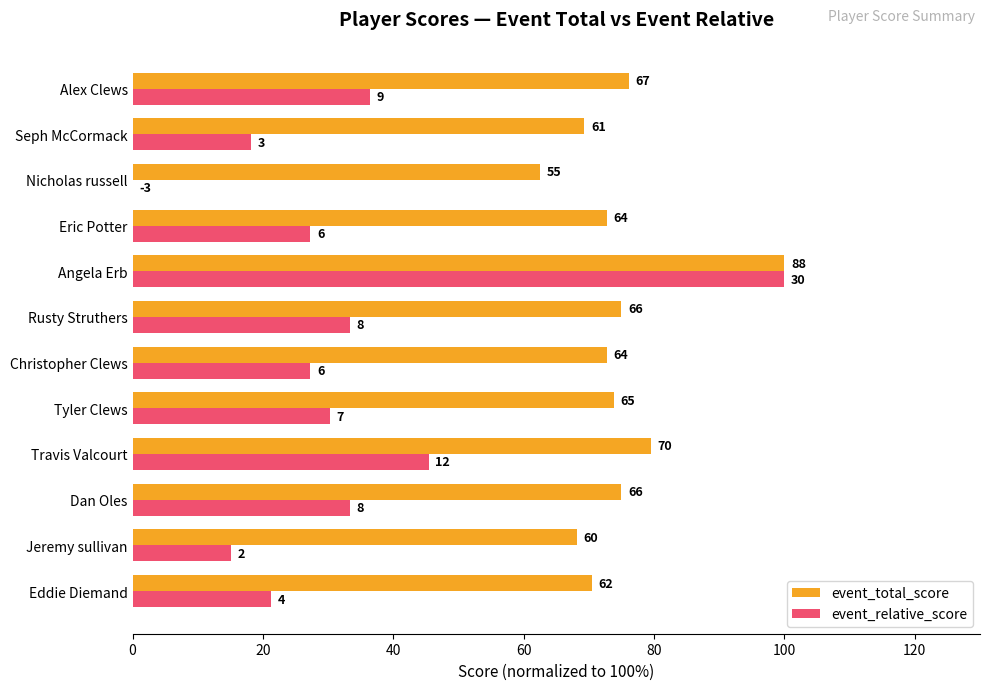

Which series has the largest range (max minus min)?

event_relative_score